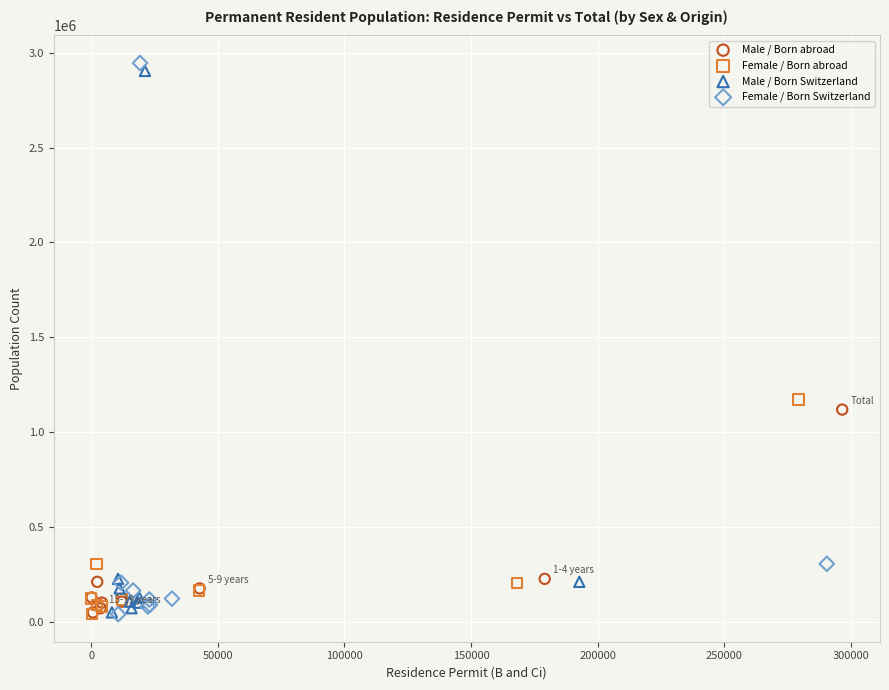

Which series has the widest spread of Y values?

Female / Born Switzerland